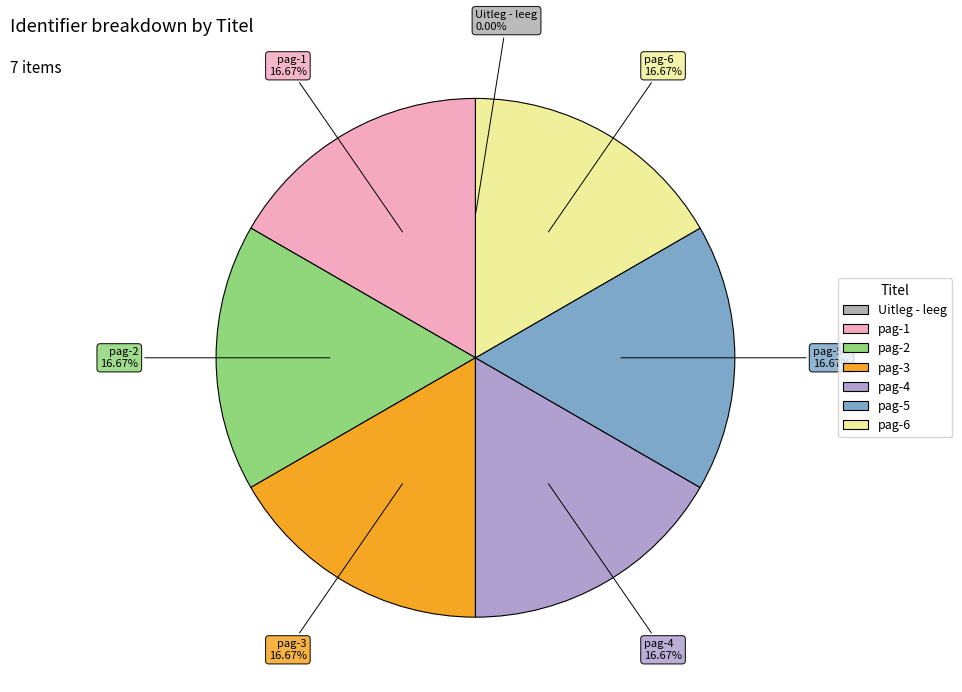

Is there a majority slice in this chart?

No